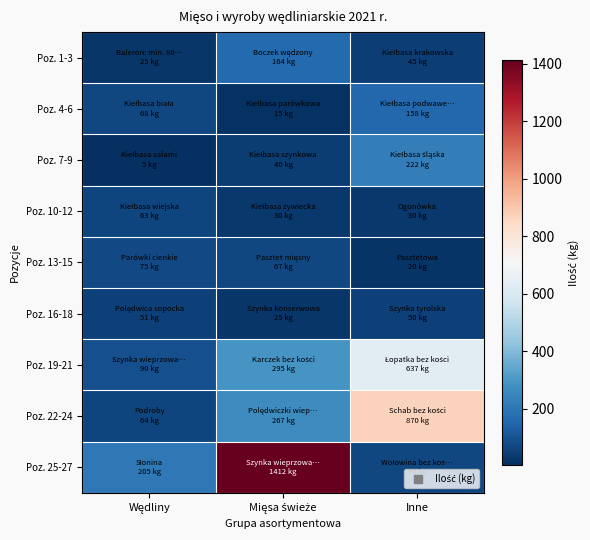

Which has a higher value, Inne or Mięsa świeże?

Mięsa świeże